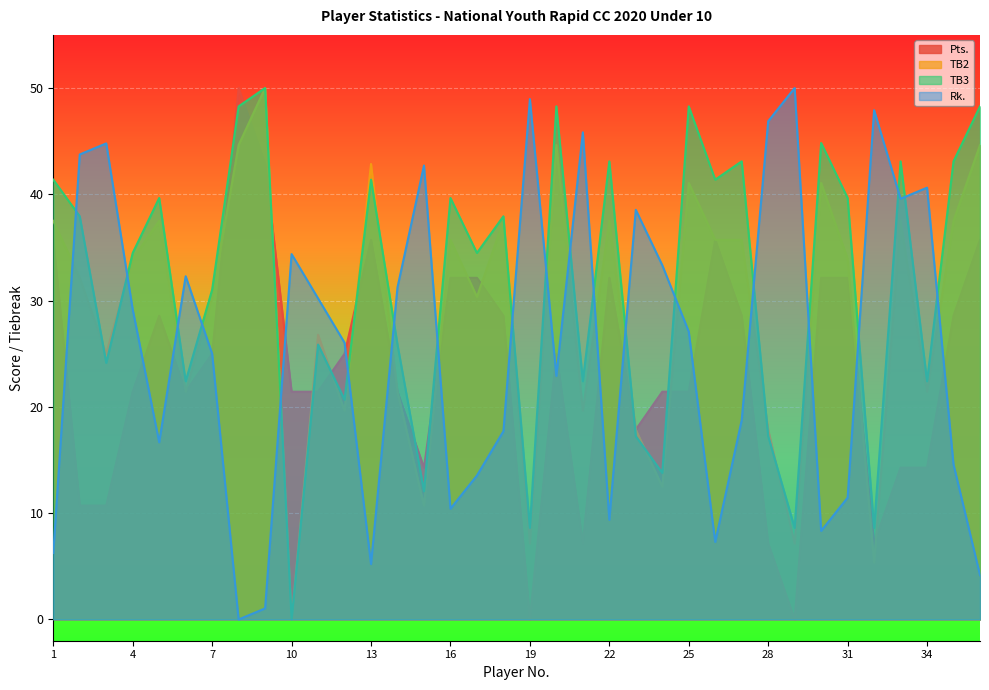

How many interior local valleys does the Rk. series have?

9